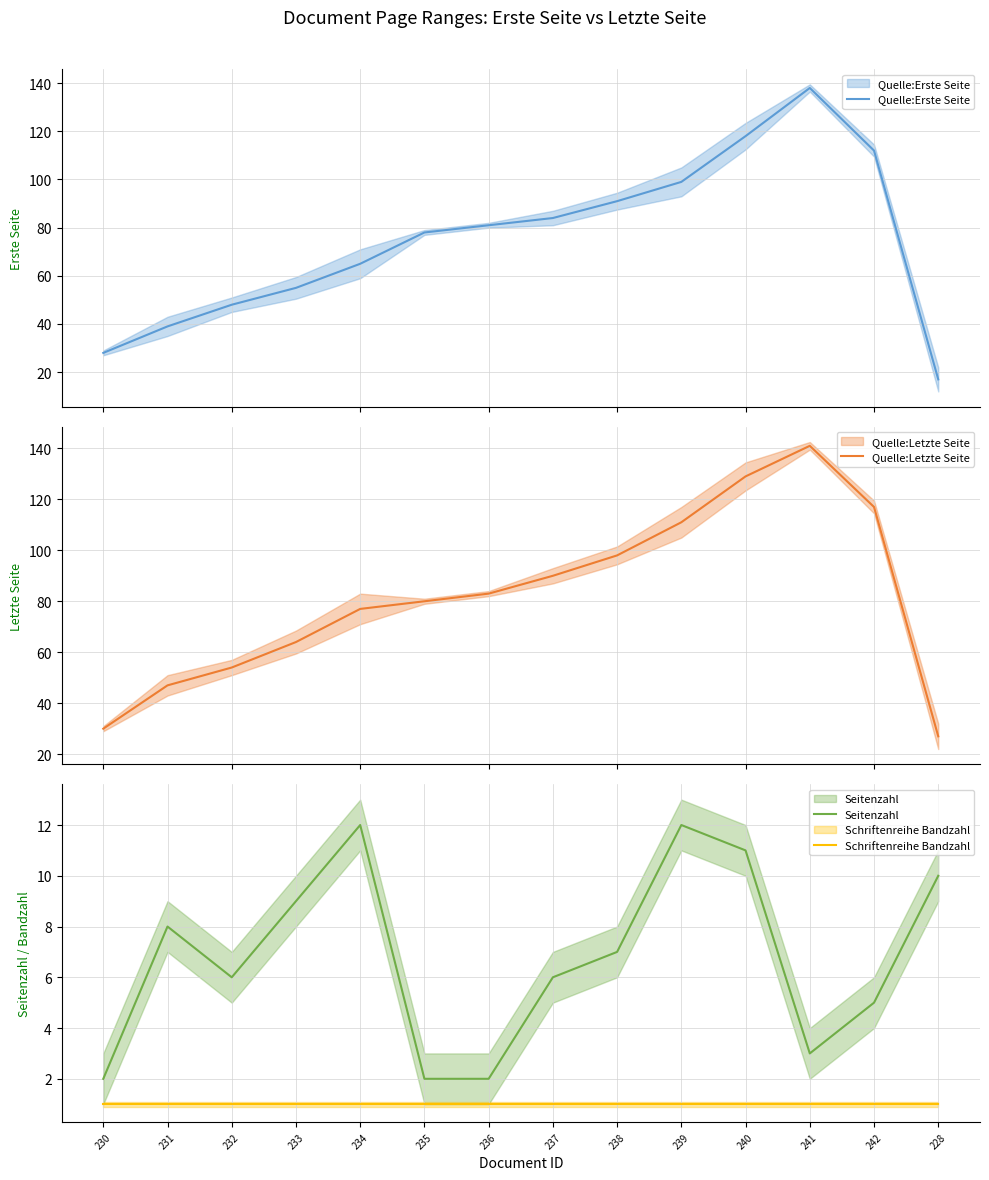

Does the chart display data point markers on the line(s)?

No